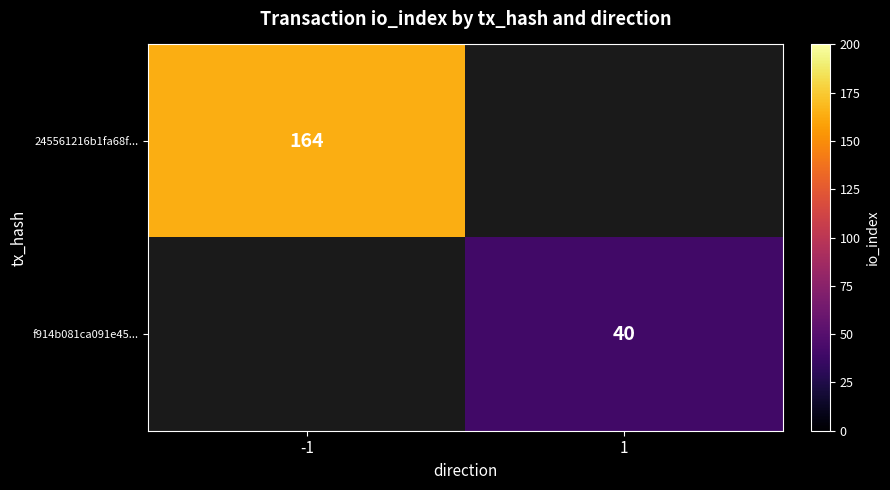

True or false: f914b081ca091e45... has a value of 40 at 1.

True